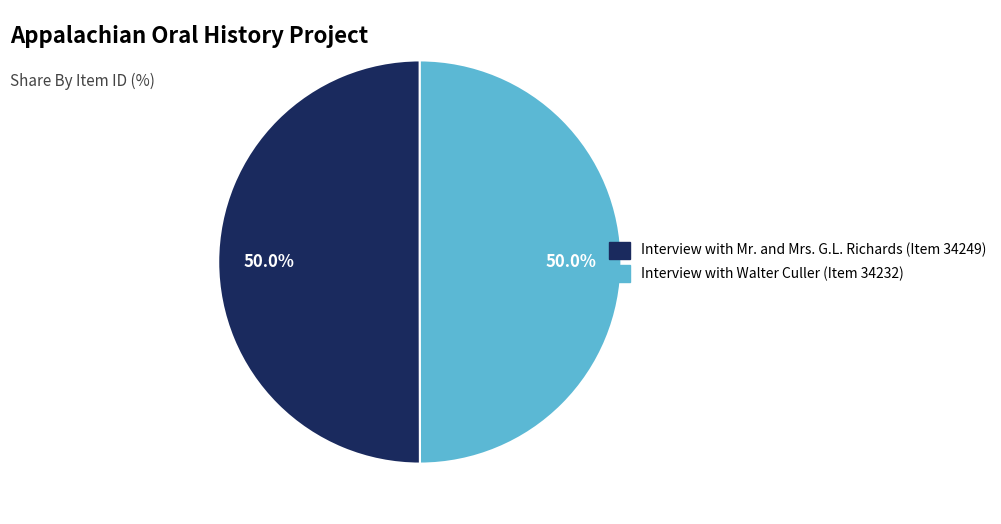

The Interview with Walter Culler (Item 34232) slice represents 50% of the pie. True or false?

True